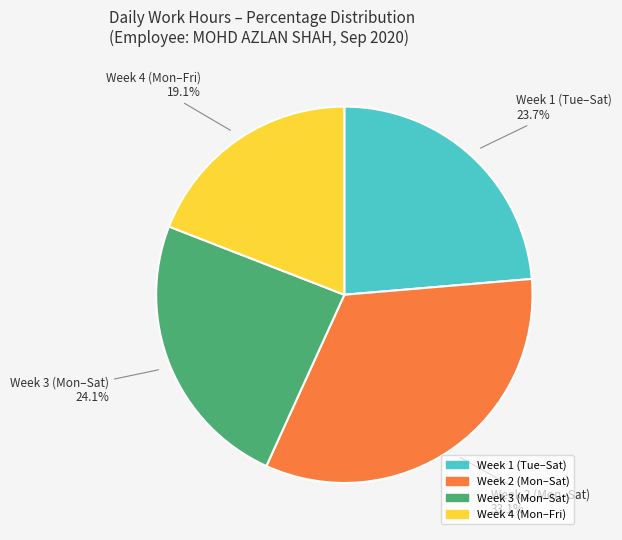

Is there a majority slice in this chart?

No